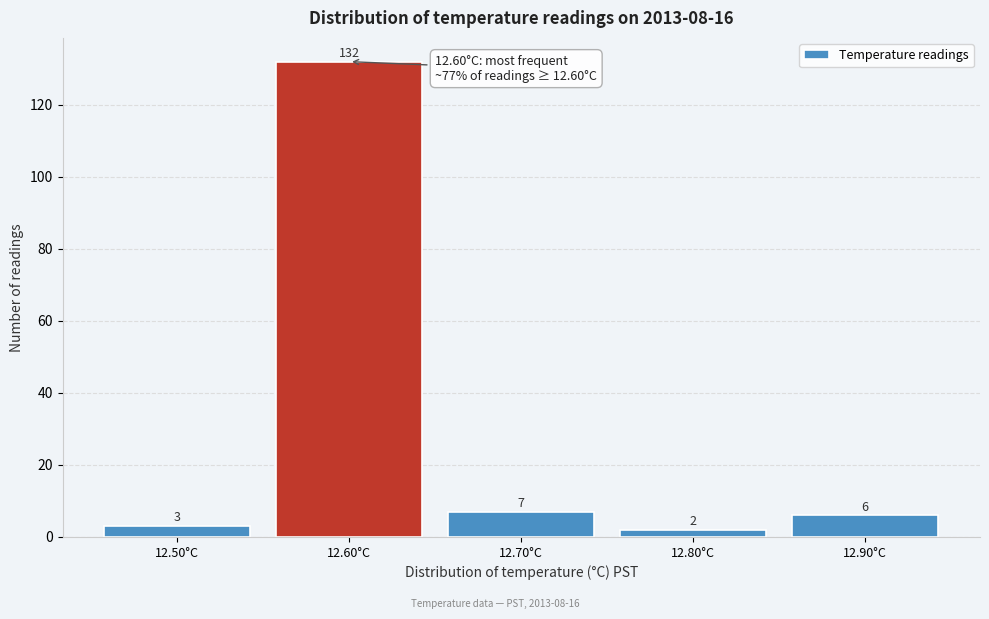

Reading left to right, list every bar in this chart as the range it spans on the x-axis followed by its height.

12.45 to 12.55: 3
12.55 to 12.65: 132
12.65 to 12.75: 7
12.75 to 12.85: 2
12.85 to 12.95: 6